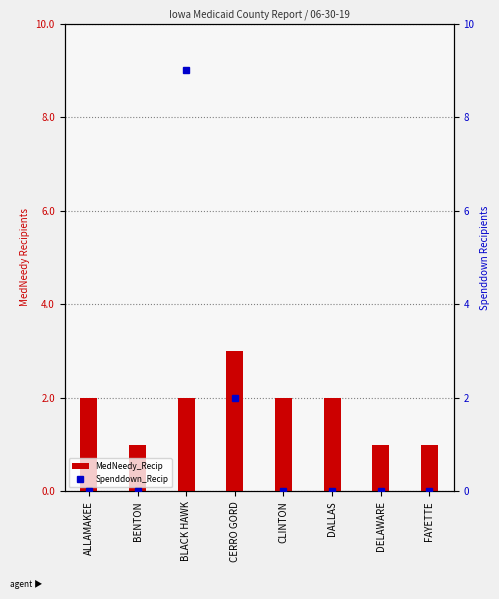

What is the average value of the Spenddown_Recip series?

1